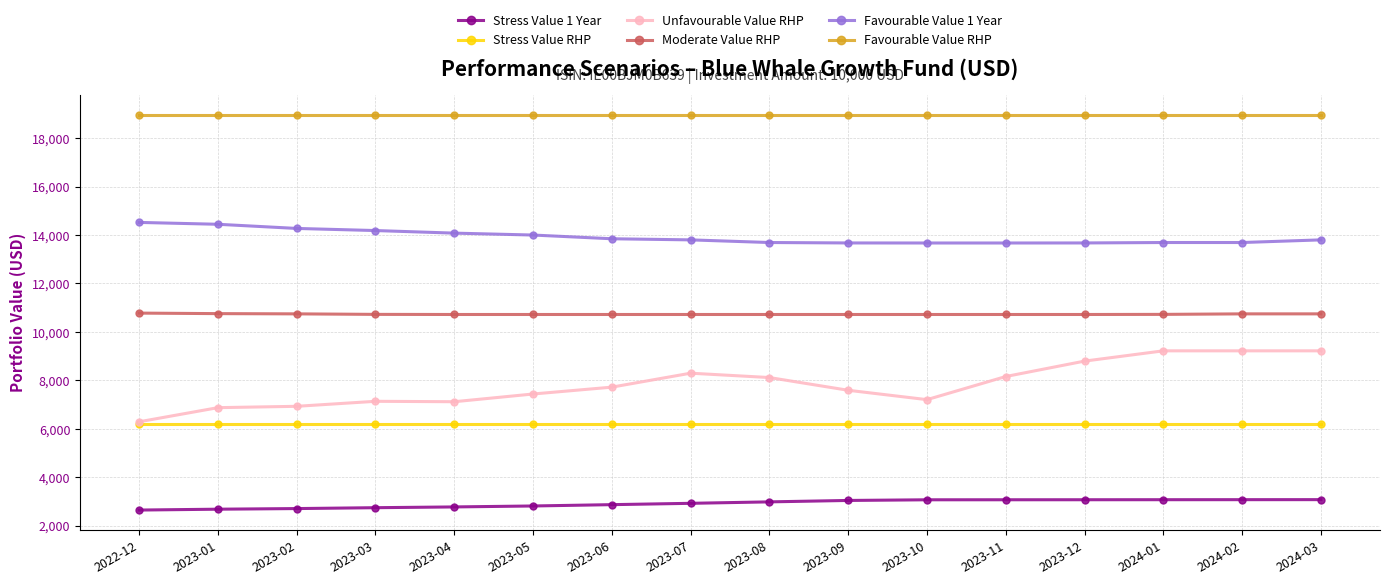

True or false: Moderate Value RHP and Unfavourable Value RHP intersect in this chart.

False